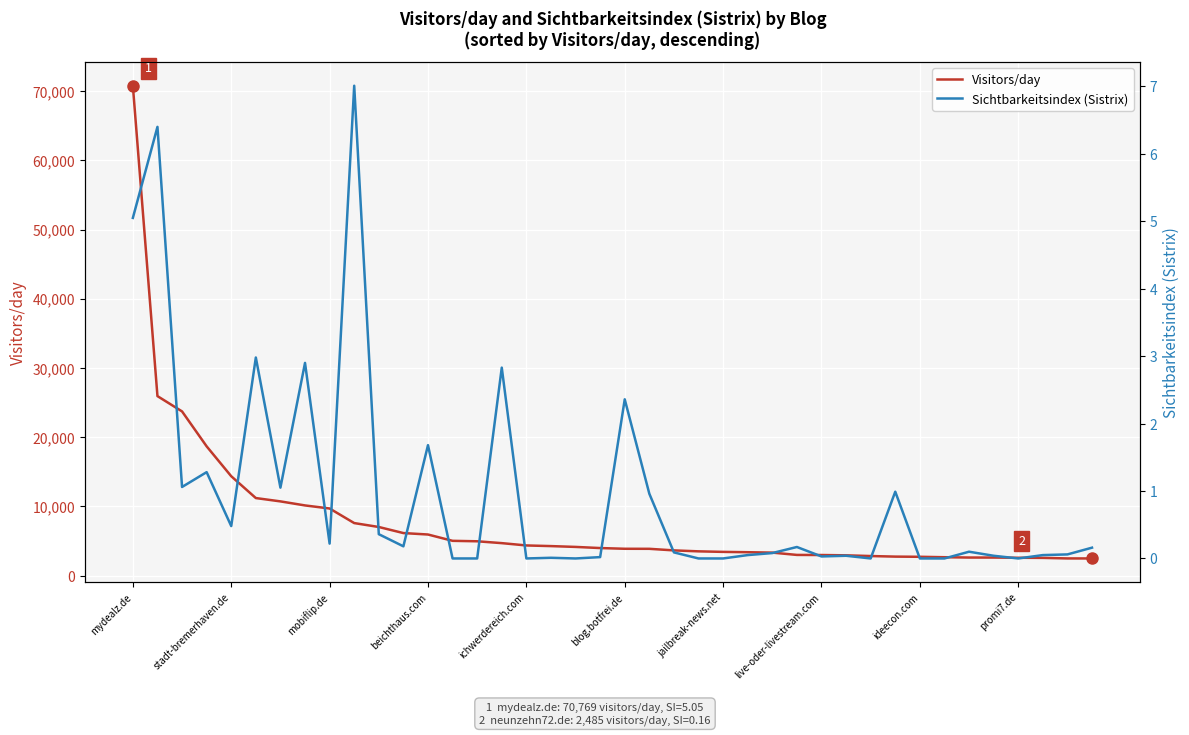

Count the number of categories in the chart.

40